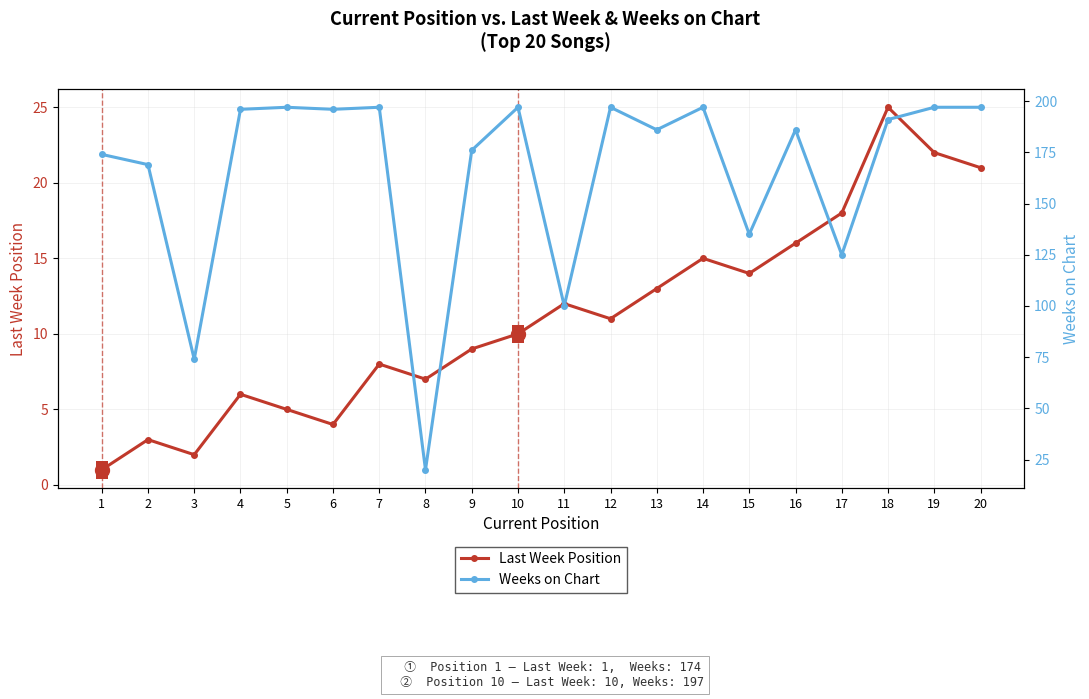

How many lines are shown in the chart?

2